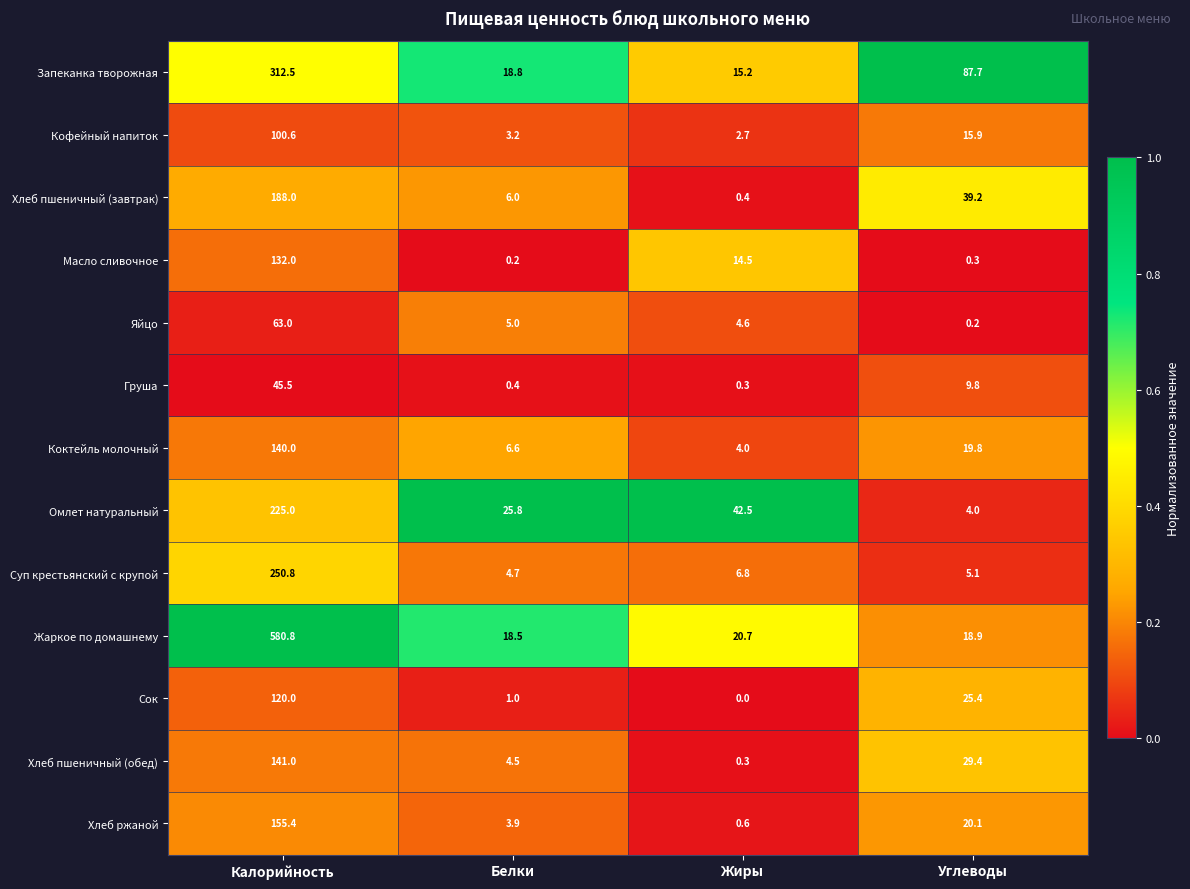

What is the lowest value of the Хлеб ржаной series?

0.6